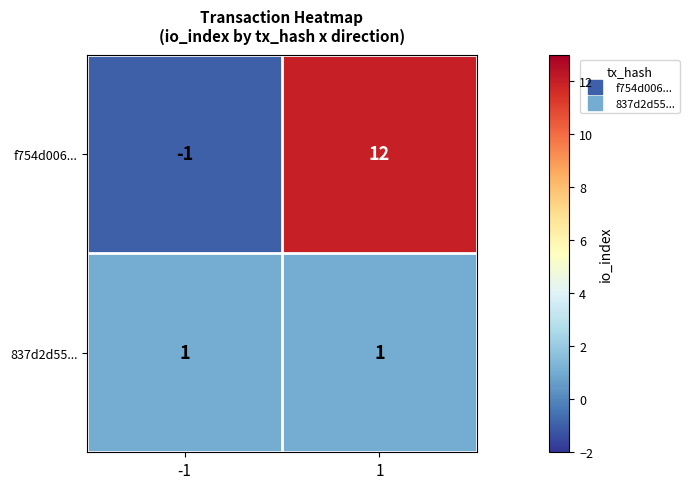

What is the maximum value shown in the chart?

12